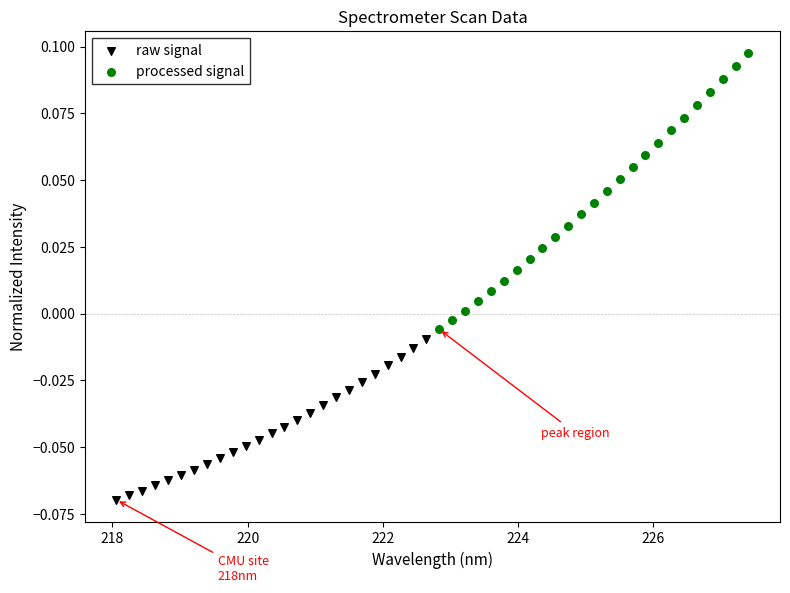

Which series contains the lowest Y value?

raw signal